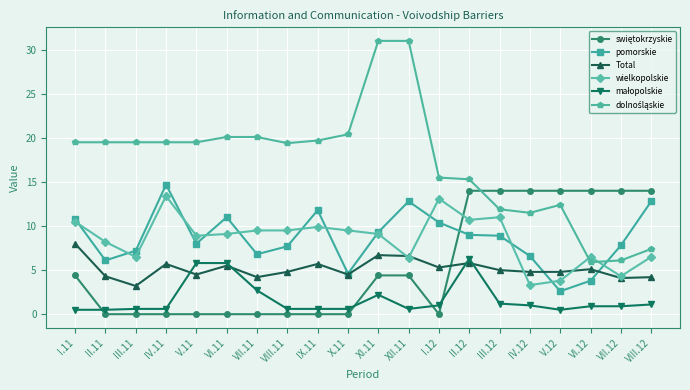

At which label does pomorskie reach its peak?

IV.11